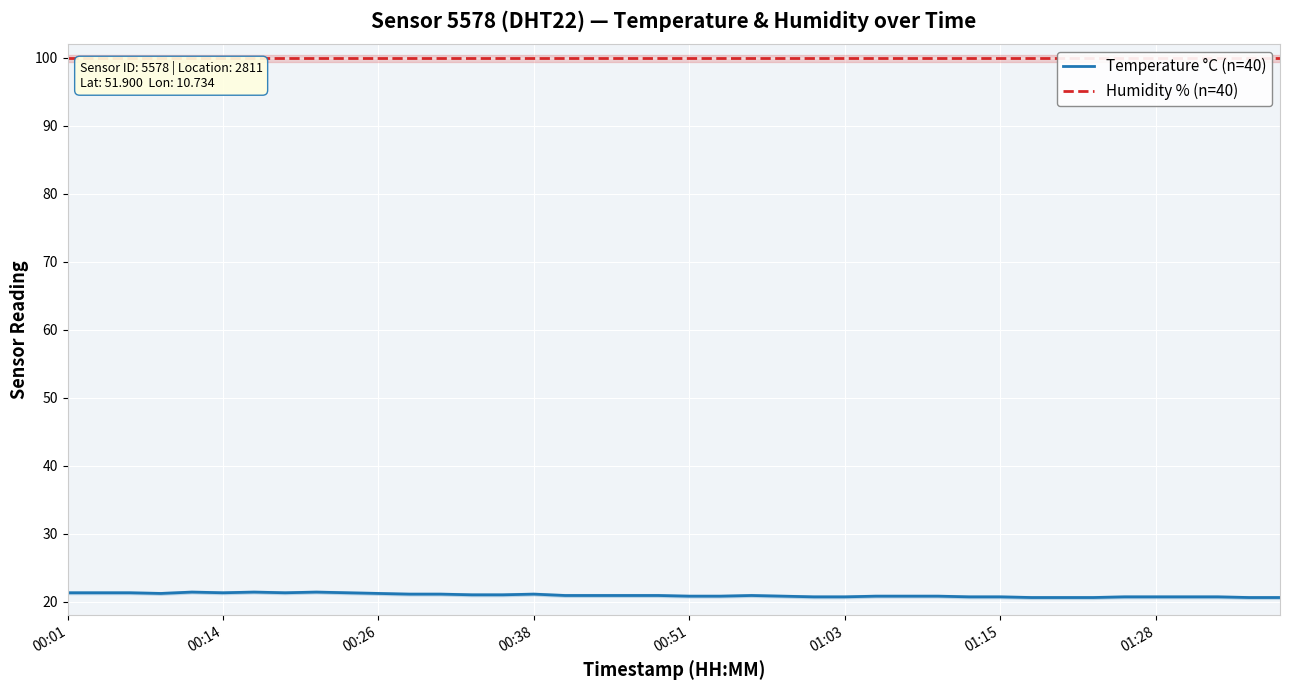

Count the number of categories in the chart.

40